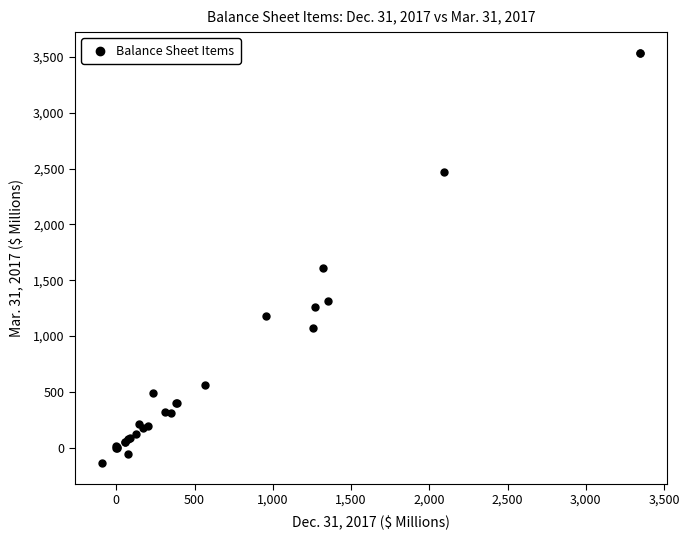

What Y value in the scatter plot is closest to 1701?

1606.2